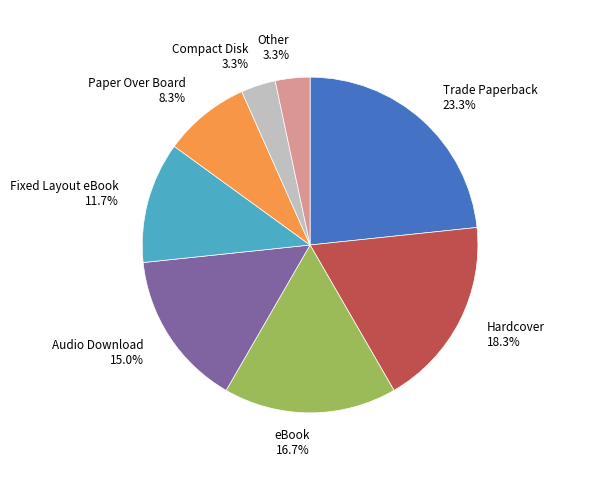

Does Other account for over 50% of the chart?

No